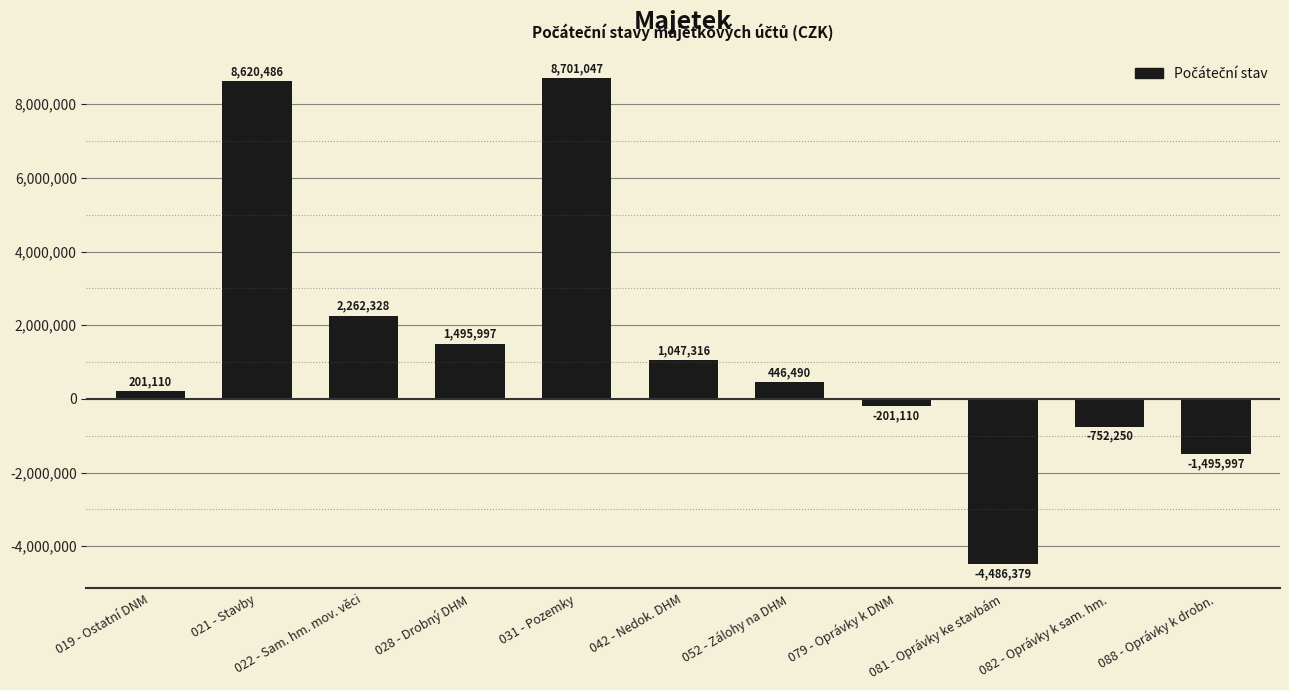

What is the change in value from 028 - Drobný DHM to 042 - Nedok. DHM?

-448681.4